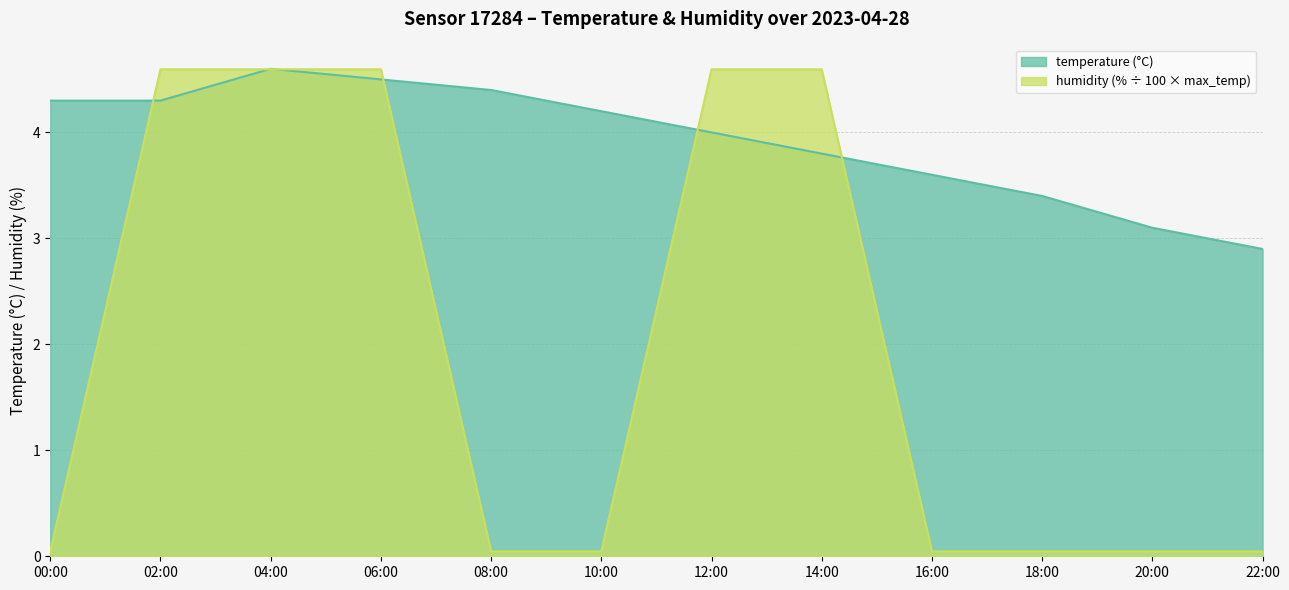

Read the humidity value at 12:00.

4.6